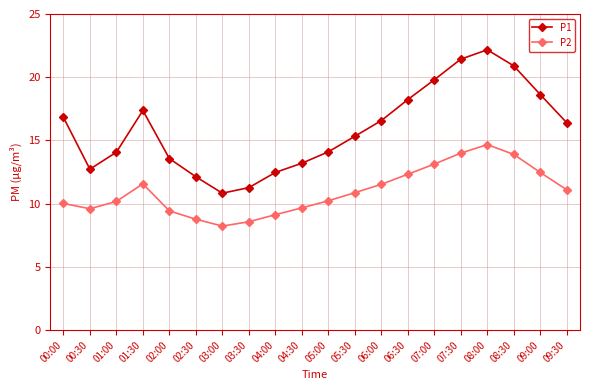

The P1 series shows 5.3 at 03:00. True or false?

False